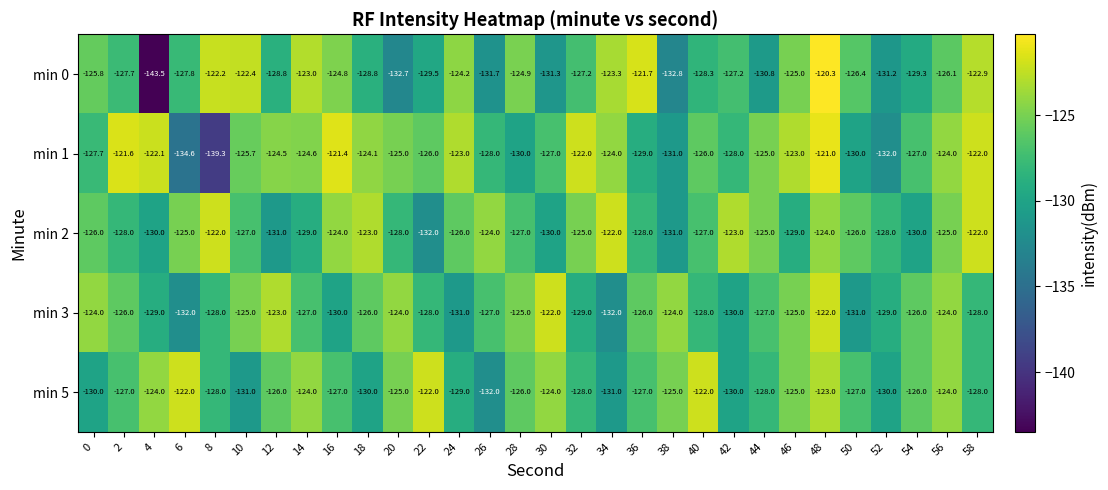

How many min 5 values are between -129 and -124?

19